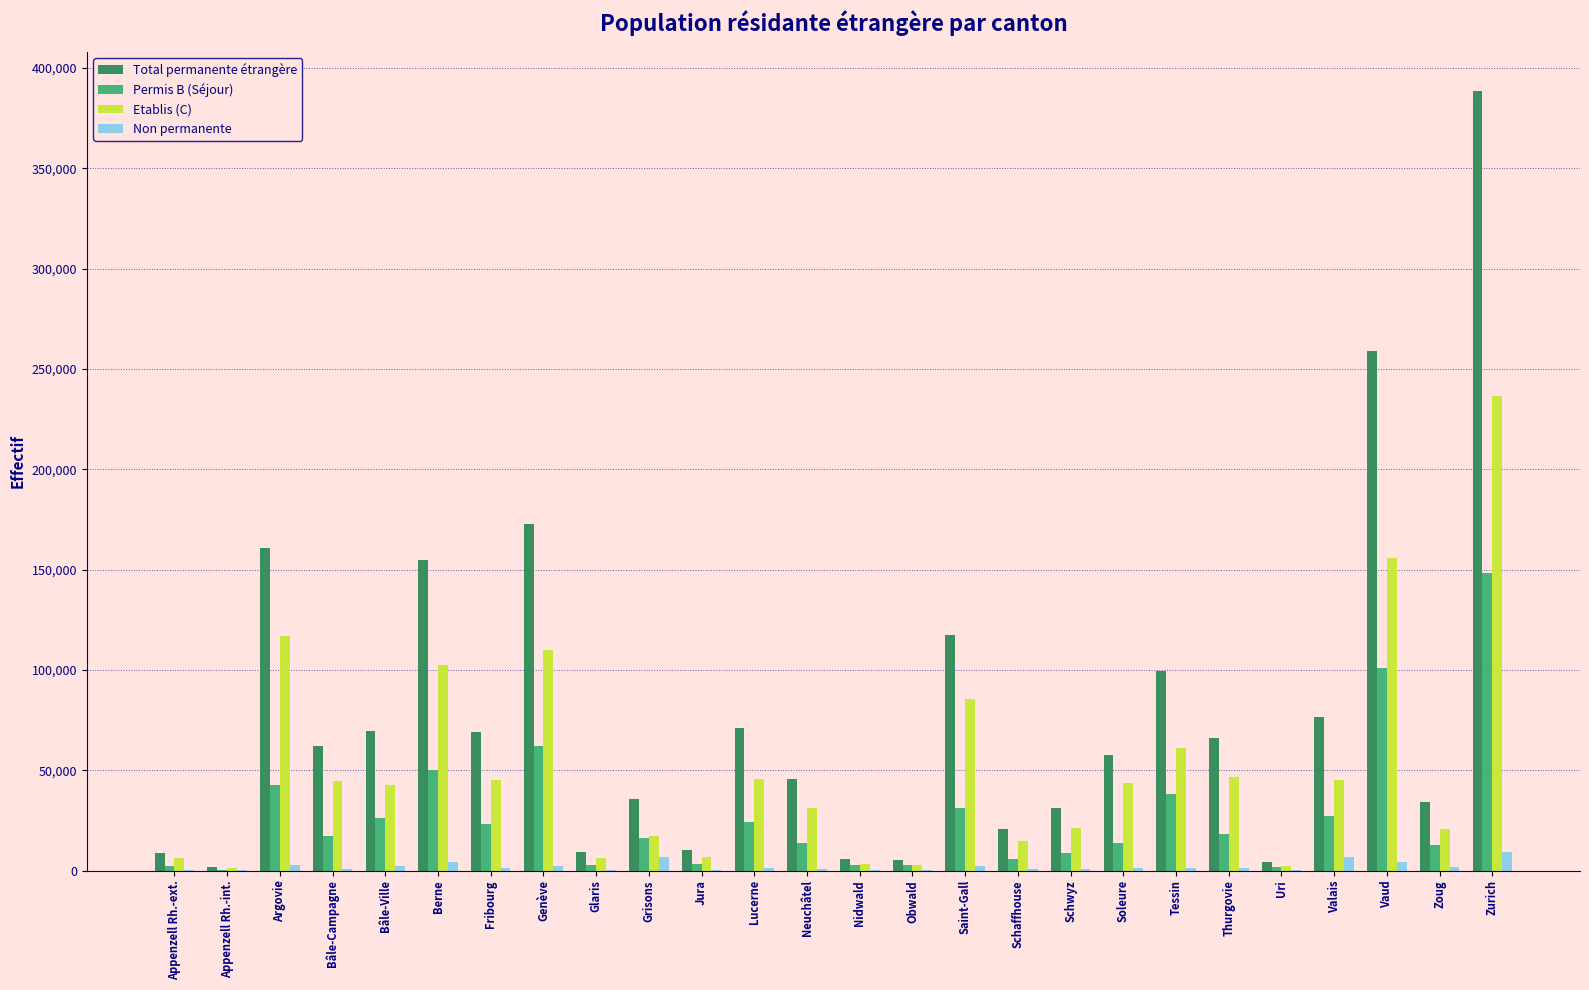

The value of Etablis (C) at Vaud is 155875. True or false?

True